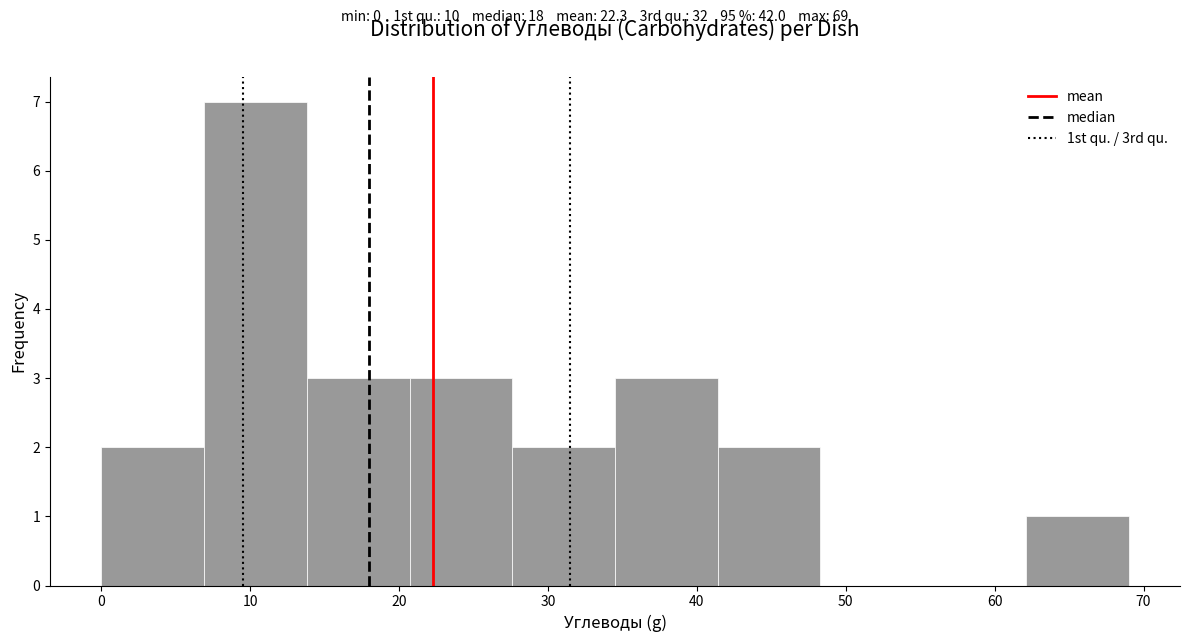

Which range on the x-axis has the tallest bar?

6.9 to 13.8